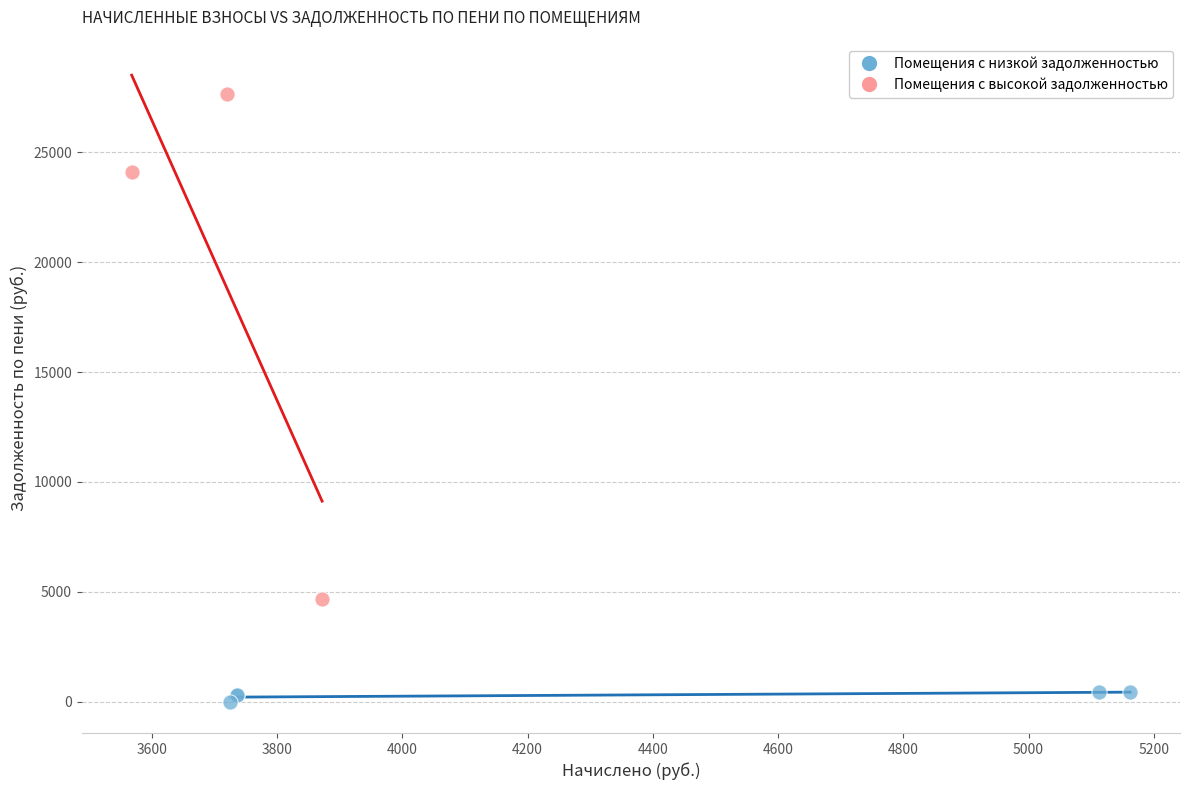

Which series reaches the minimum Y coordinate?

Помещения с низкой задолженностью